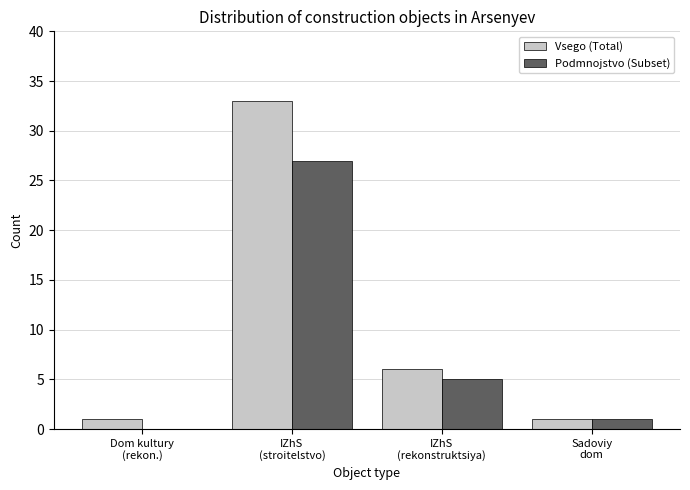

Reading right to left, list all the values displayed in this chart.

Vsego (Total): 1	6	33	1
Podmnojstvo (Subset): 1	5	27	0